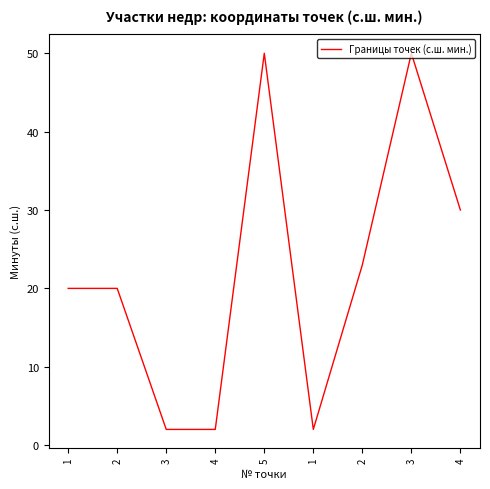

Is this an area chart (filled region under the line)?

No